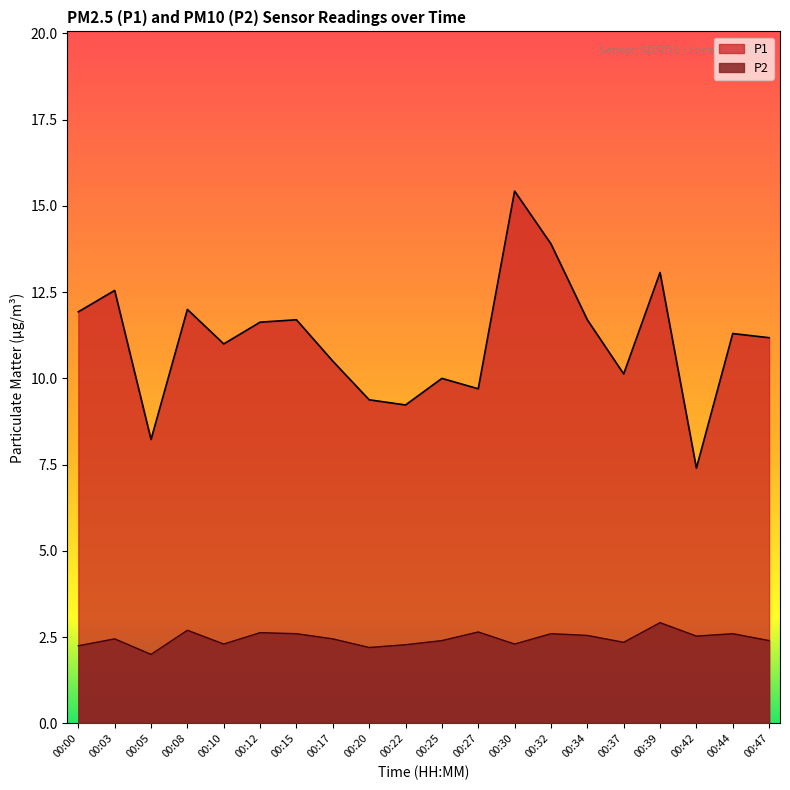

The P1 series shows 13.9 at 00:32. True or false?

True